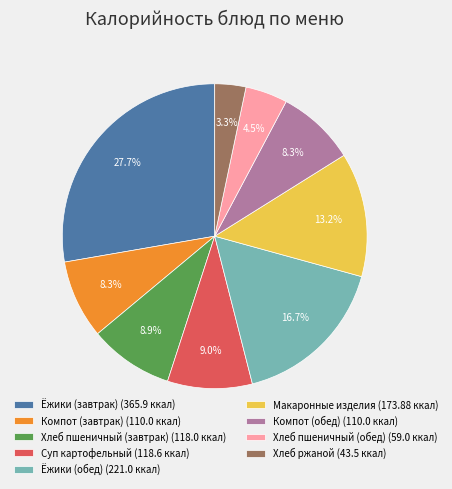

The Ёжики (обед) slice represents 17% of the pie. True or false?

True